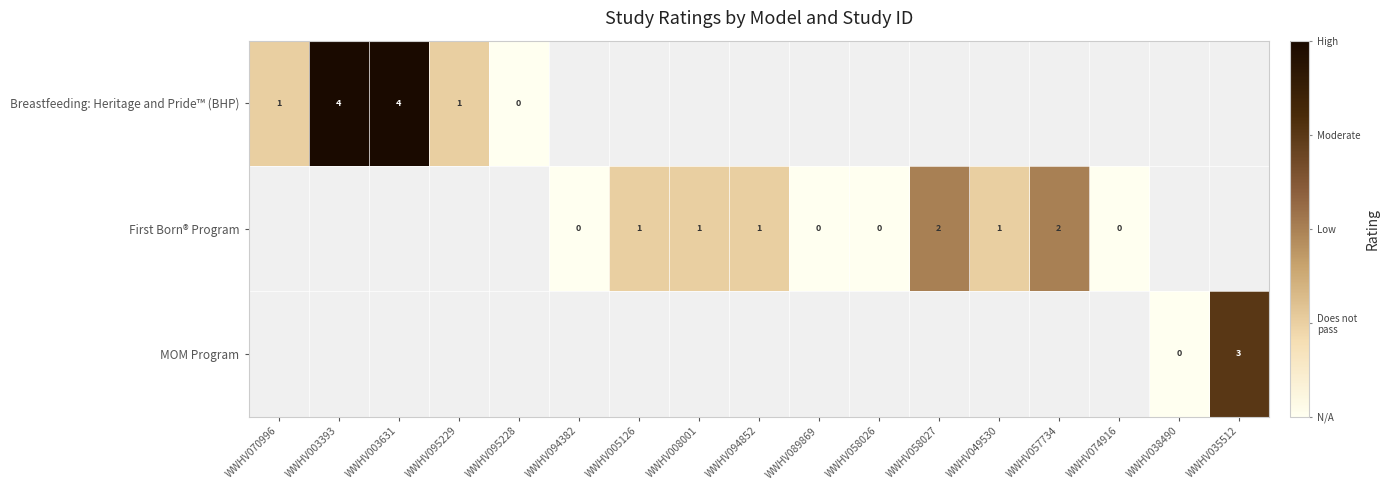

Is the value of First Born® Program at WWHV057734 greater than the value of Breastfeeding: Heritage and Pride™ (BHP) at WWHV095229?

Yes